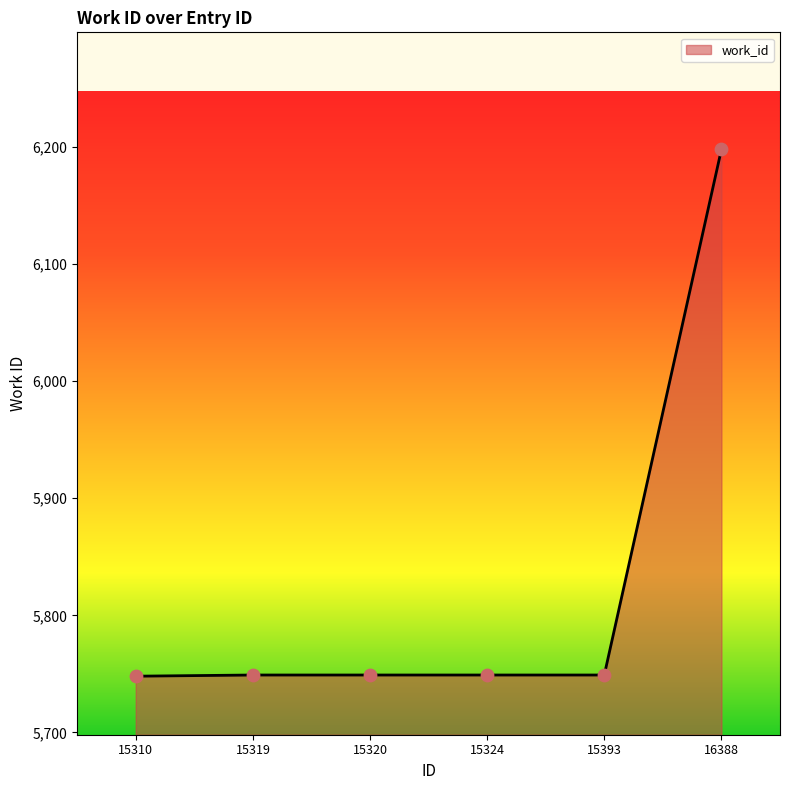

What is the ratio of the value at 15310 to the value at 15319?

1.0